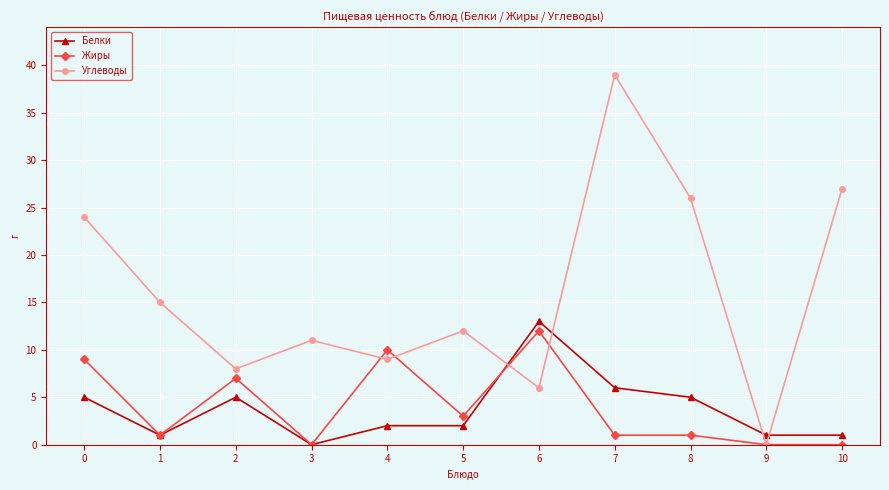

Reading right to left, extract all data points from this chart.

Белки: 10=1	9=1	8=5	7=6	6=13	5=2	4=2	3=0	2=5	1=1	0=5
Жиры: 10=0	9=0	8=1	7=1	6=12	5=3	4=10	3=0	2=7	1=1	0=9
Углеводы: 10=27	9=0	8=26	7=39	6=6	5=12	4=9	3=11	2=8	1=15	0=24